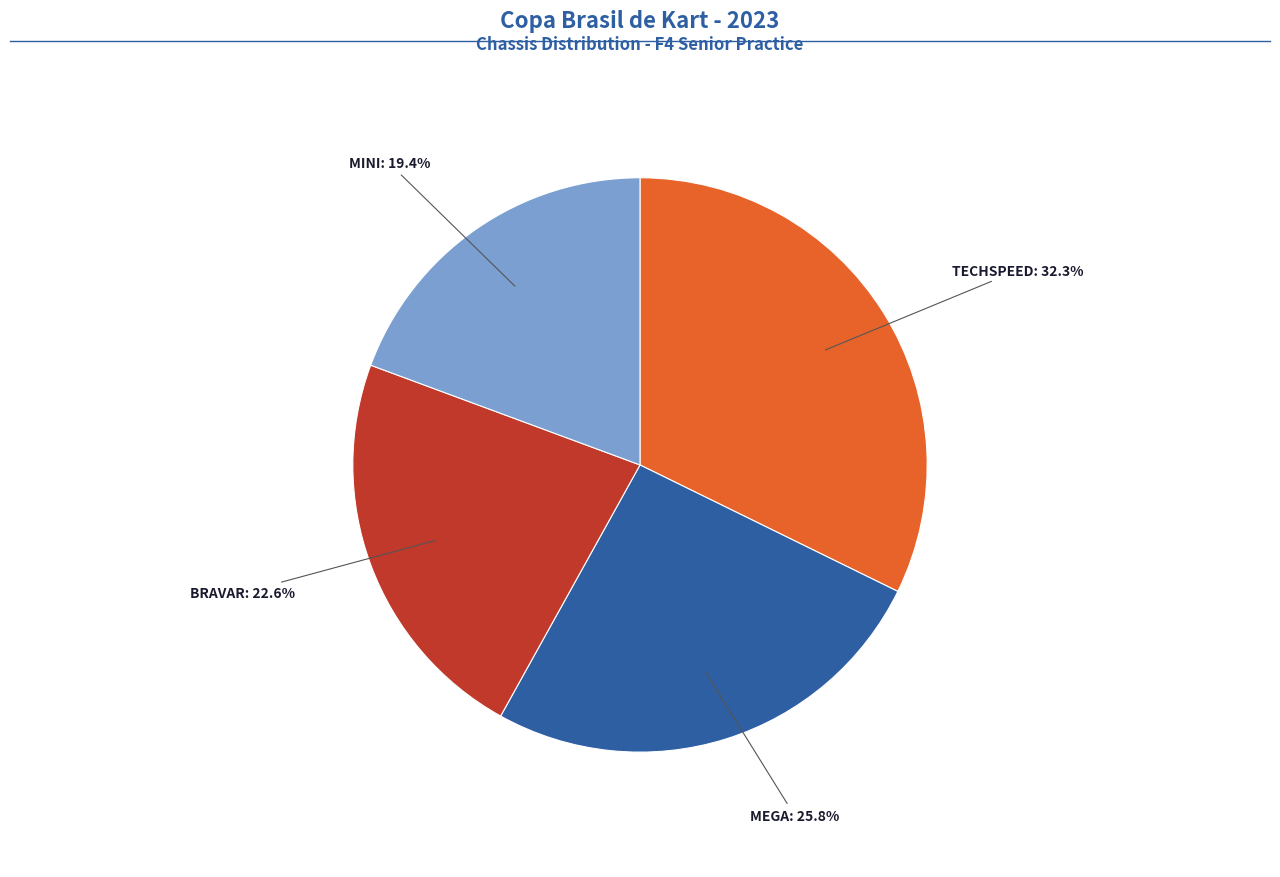

Count the number of slices in the pie.

4